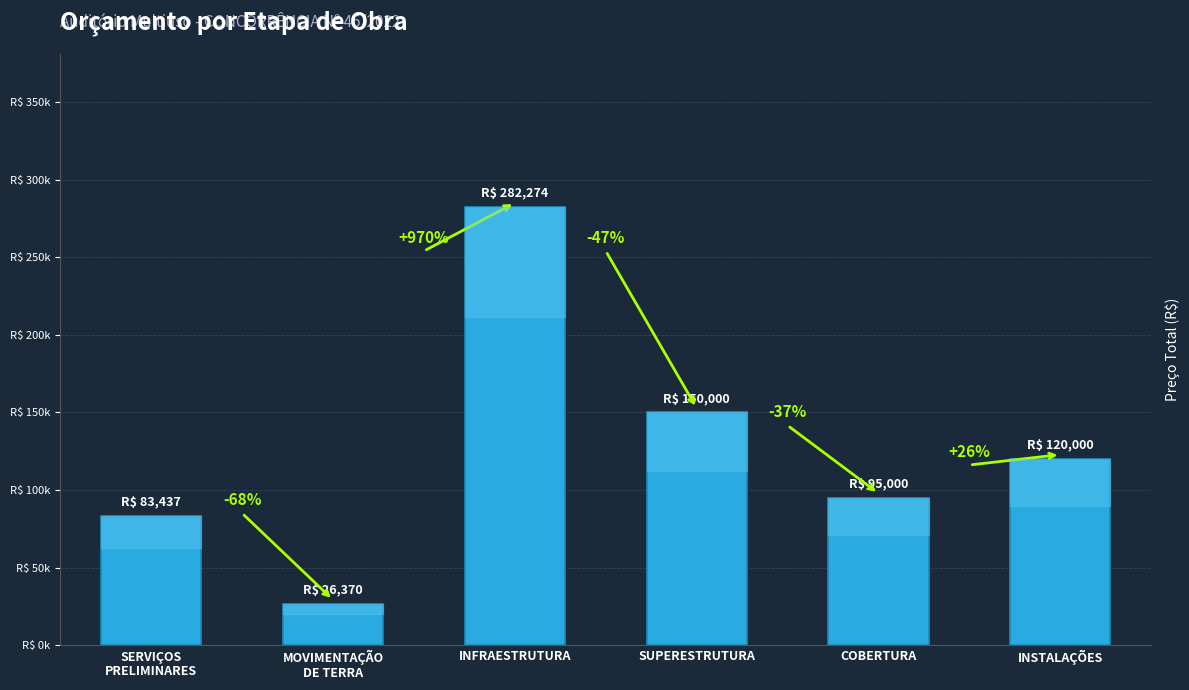

Does the chart contain any negative values?

No